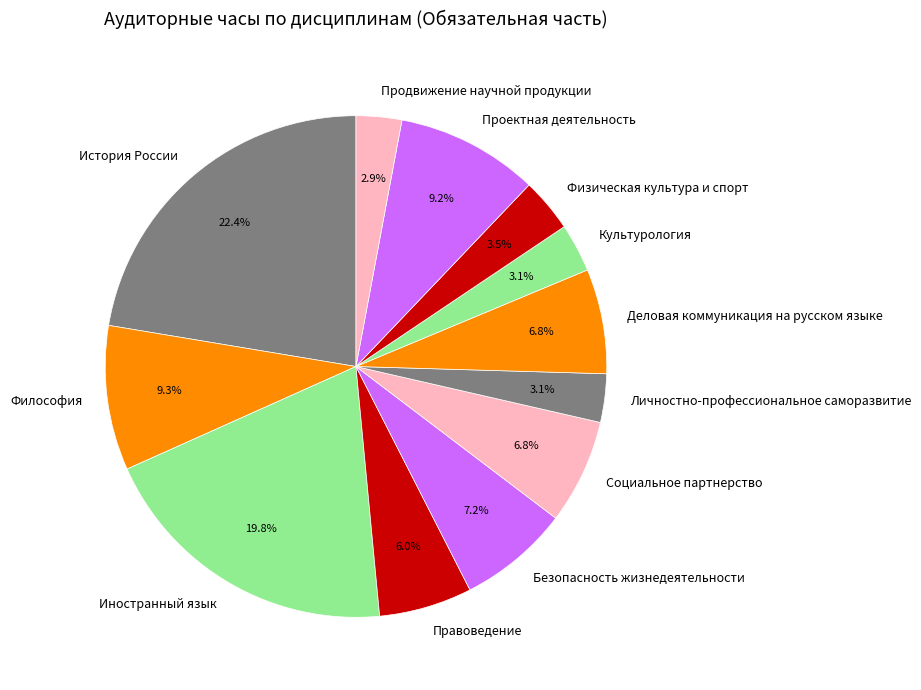

To the nearest percent, what percentage of the pie is История России?

22%